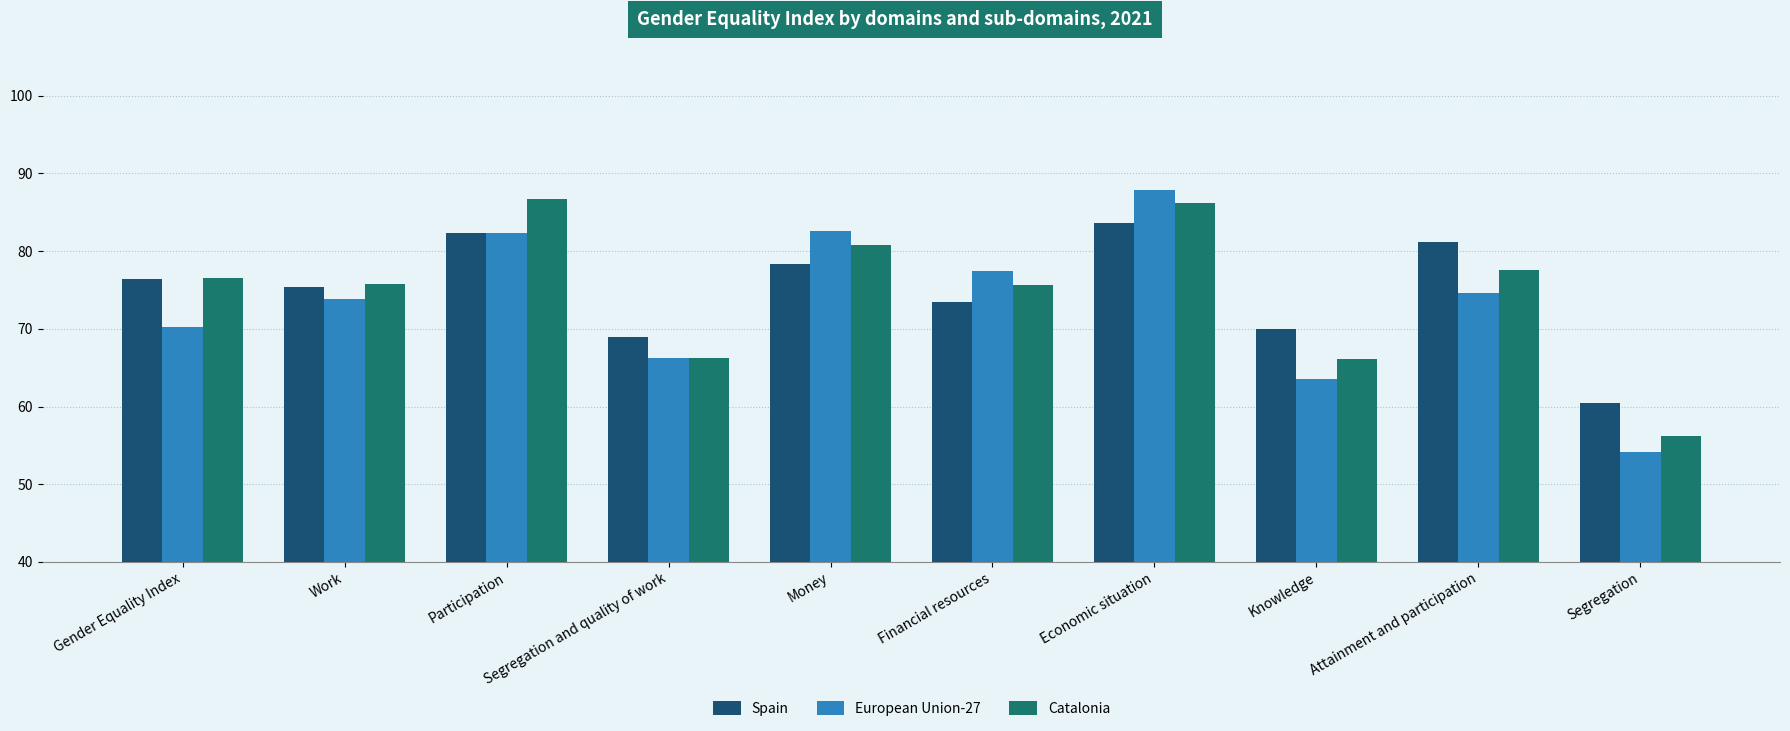

What value does the Catalonia series have at Money?

80.8